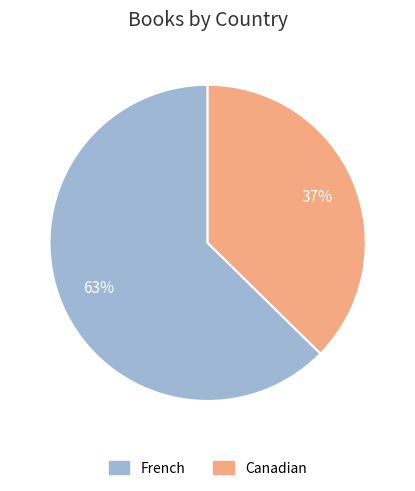

True or false: Canadian accounts for 37% of the total.

True